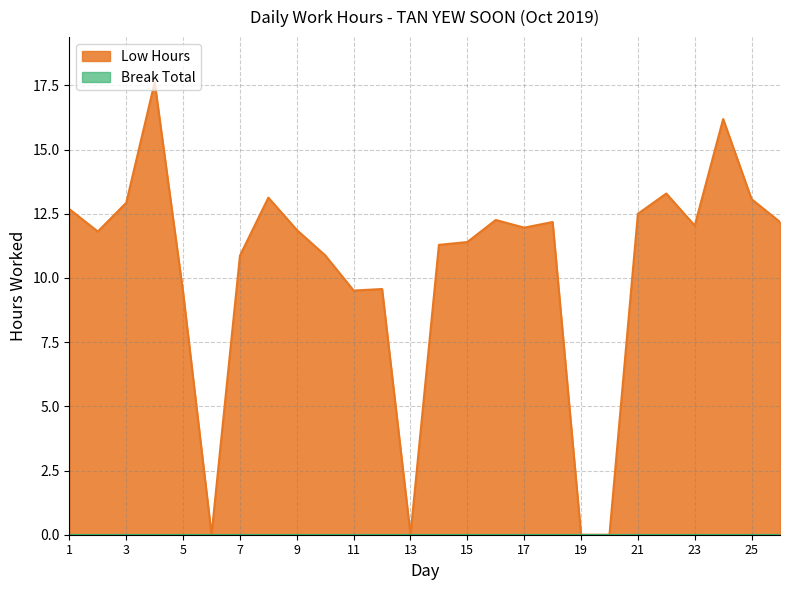

What is the change in value from 4 to 8?

-4.5